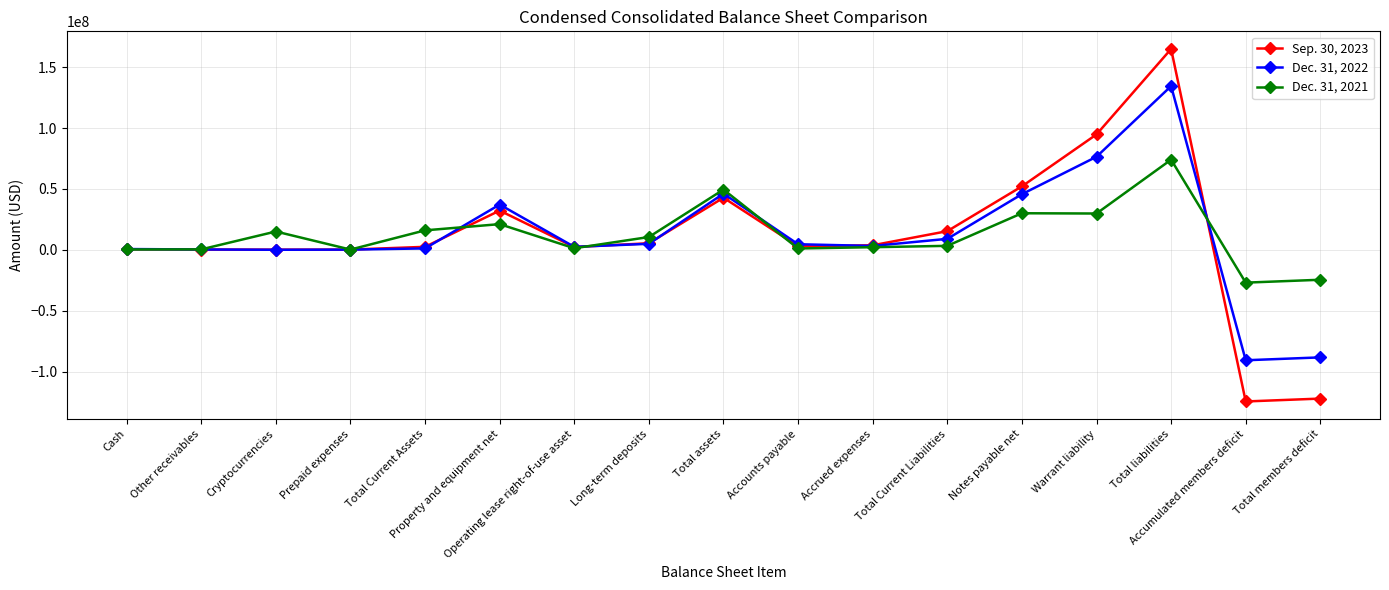

What is the difference between the maximum and minimum values in the Dec. 31, 2022 series?

225133000